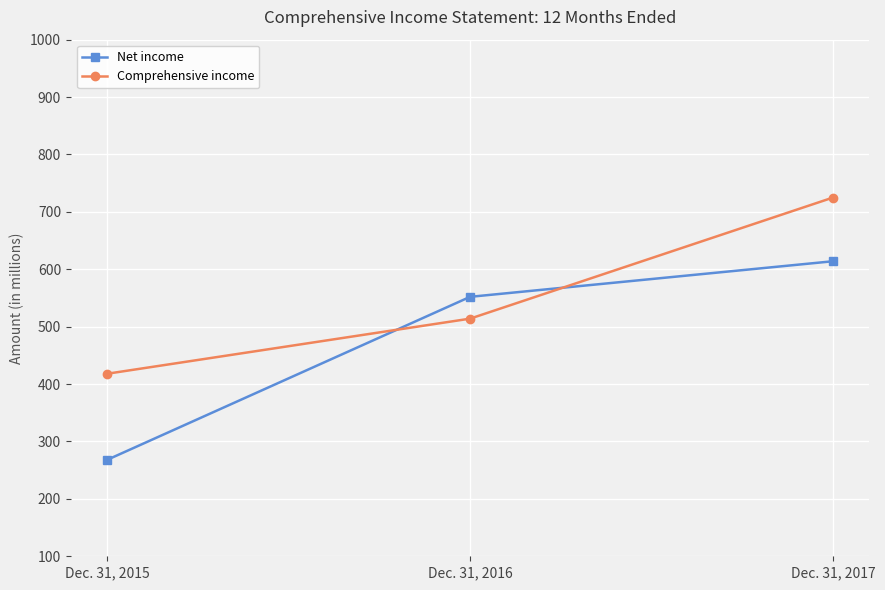

Is the value of Comprehensive income at Dec. 31, 2017 greater than the value of Net income at Dec. 31, 2017?

Yes